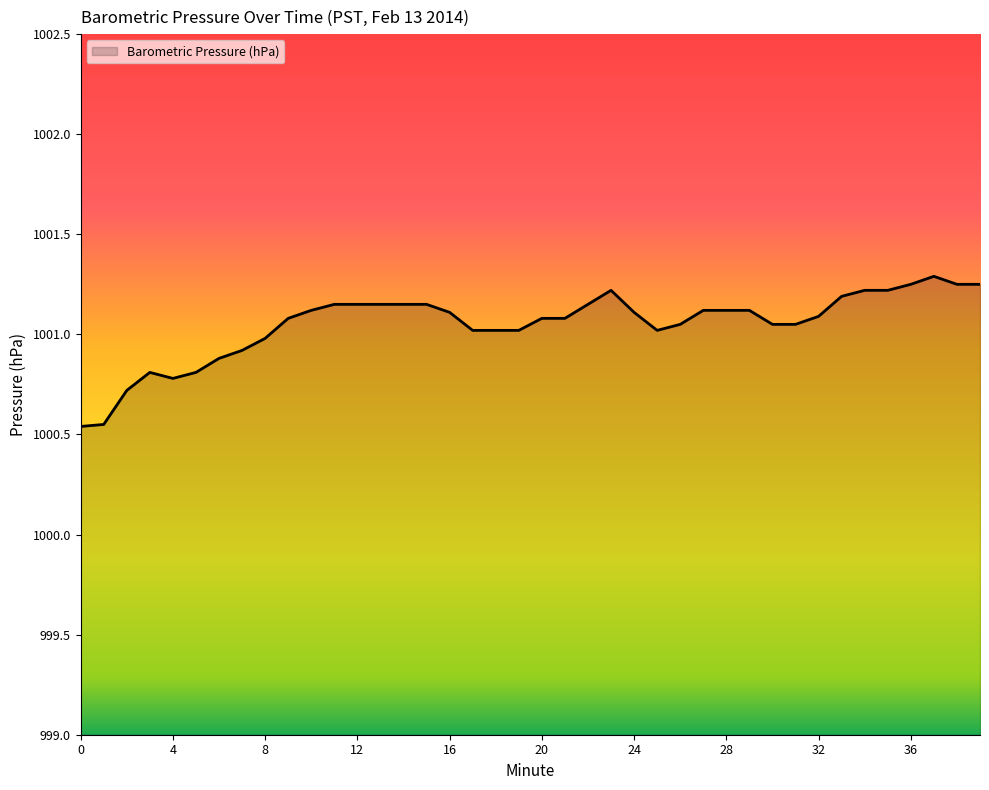

What is the greatest value displayed?

1001.3